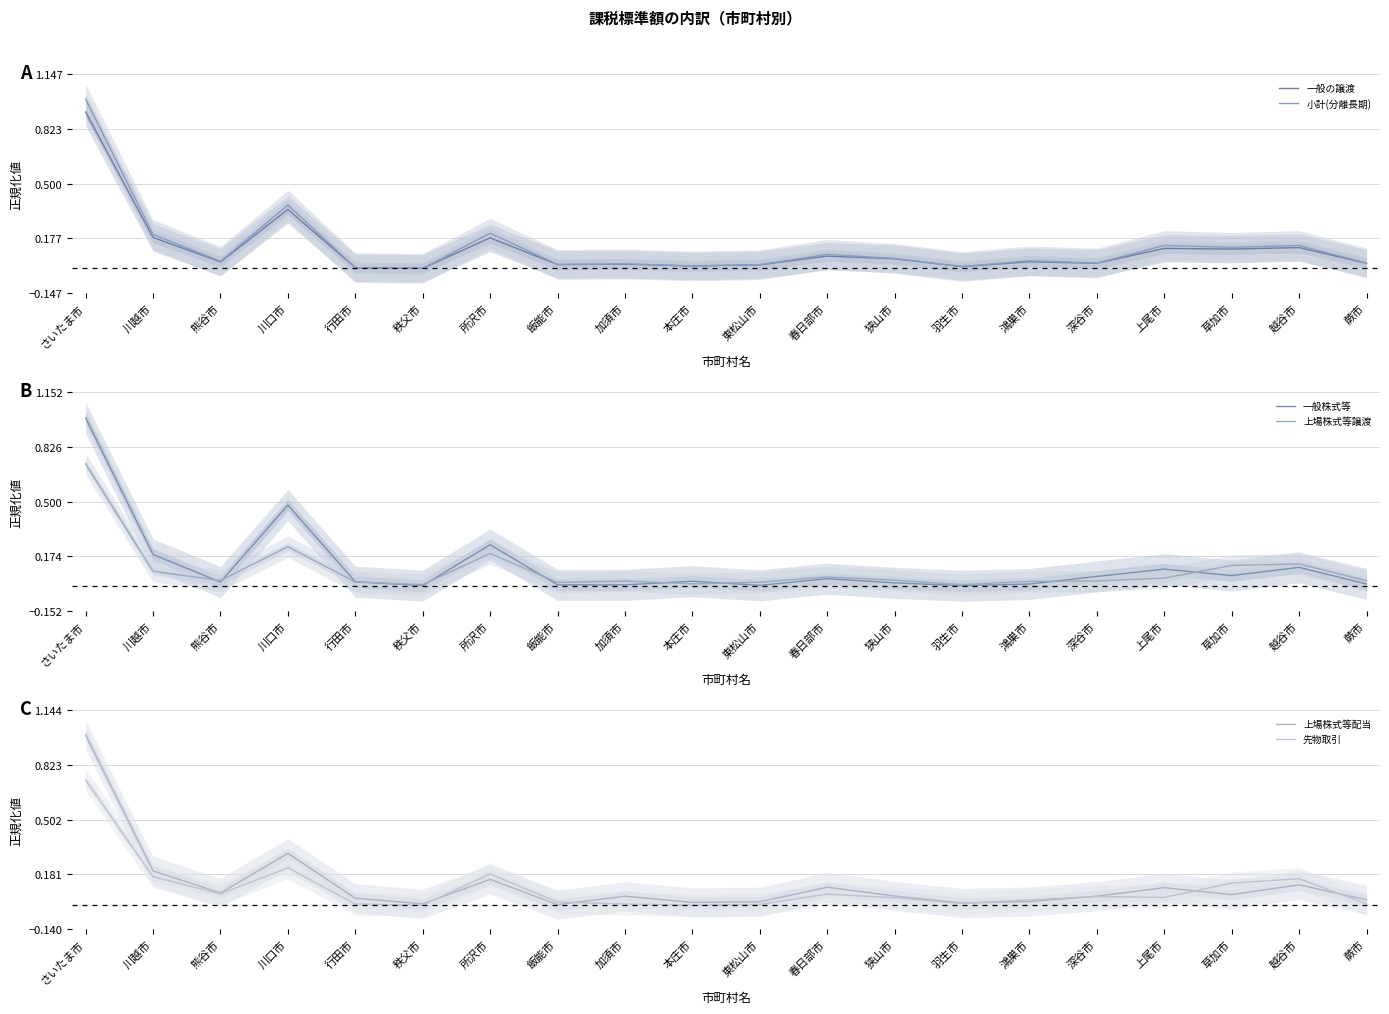

Is the value of 小計(分離長期) at 行田市 greater than the value of 上場株式等配当 at 秩父市?

No